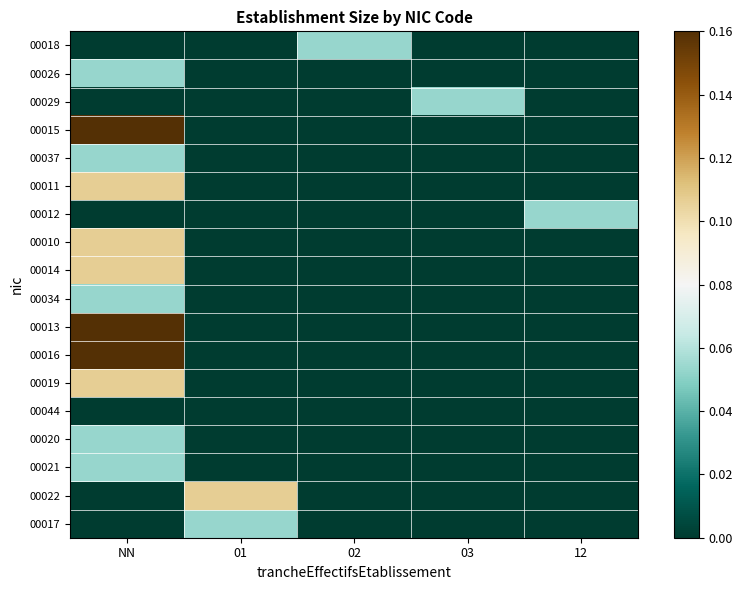

Reading right to left, what are all the values shown in this chart?

00018: 12=0.0	03=0.0	02=0.1	01=0.0	NN=0.0
00026: 12=0.0	03=0.0	02=0.0	01=0.0	NN=0.1
00029: 12=0.0	03=0.1	02=0.0	01=0.0	NN=0.0
00015: 12=0.0	03=0.0	02=0.0	01=0.0	NN=0.2
00037: 12=0.0	03=0.0	02=0.0	01=0.0	NN=0.1
00011: 12=0.0	03=0.0	02=0.0	01=0.0	NN=0.1
00012: 12=0.1	03=0.0	02=0.0	01=0.0	NN=0.0
00010: 12=0.0	03=0.0	02=0.0	01=0.0	NN=0.1
00014: 12=0.0	03=0.0	02=0.0	01=0.0	NN=0.1
00034: 12=0.0	03=0.0	02=0.0	01=0.0	NN=0.1
00013: 12=0.0	03=0.0	02=0.0	01=0.0	NN=0.2
00016: 12=0.0	03=0.0	02=0.0	01=0.0	NN=0.2
00019: 12=0.0	03=0.0	02=0.0	01=0.0	NN=0.1
00044: 12=0.0	03=0.0	02=0.0	01=0.0	NN=0.0
00020: 12=0.0	03=0.0	02=0.0	01=0.0	NN=0.1
00021: 12=0.0	03=0.0	02=0.0	01=0.0	NN=0.1
00022: 12=0.0	03=0.0	02=0.0	01=0.1	NN=0.0
00017: 12=0.0	03=0.0	02=0.0	01=0.1	NN=0.0